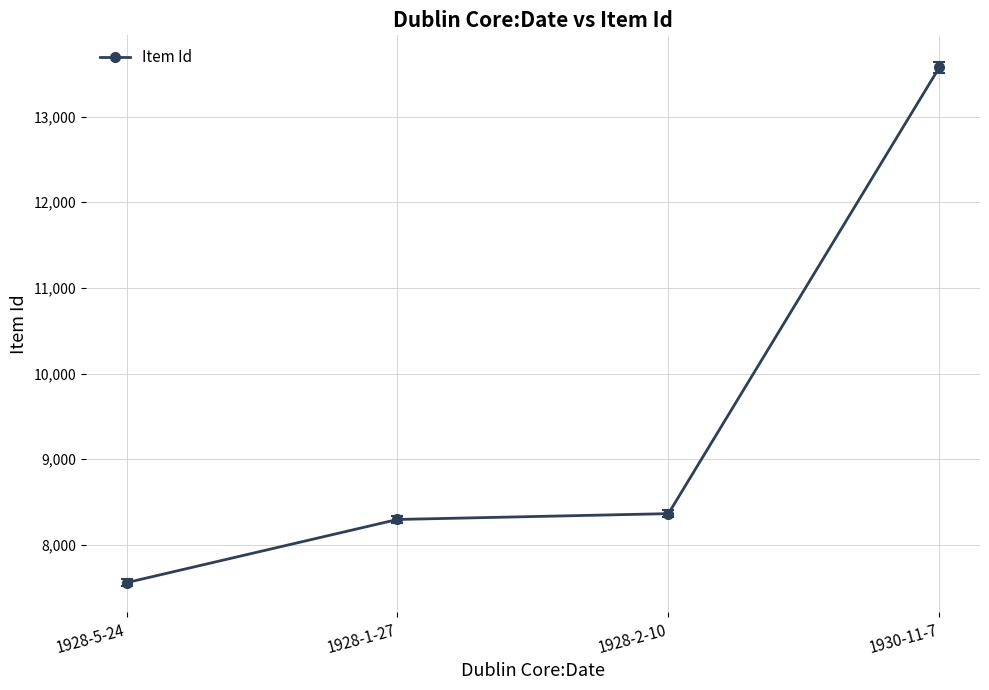

What is the greatest value displayed?

13575